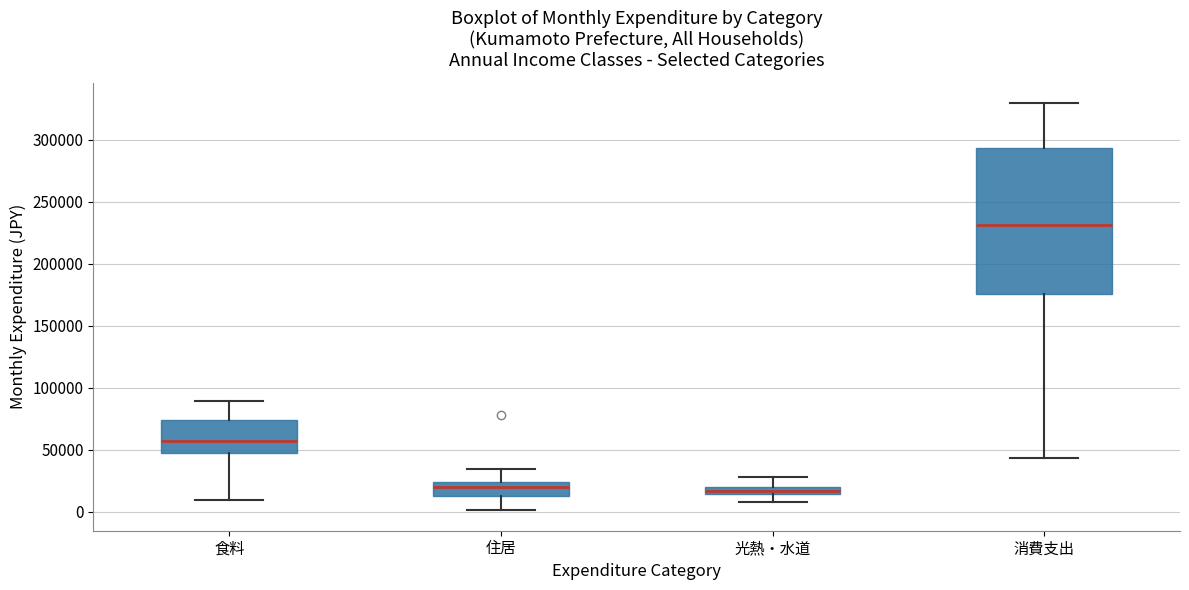

Which box's median line is the highest?

消費支出